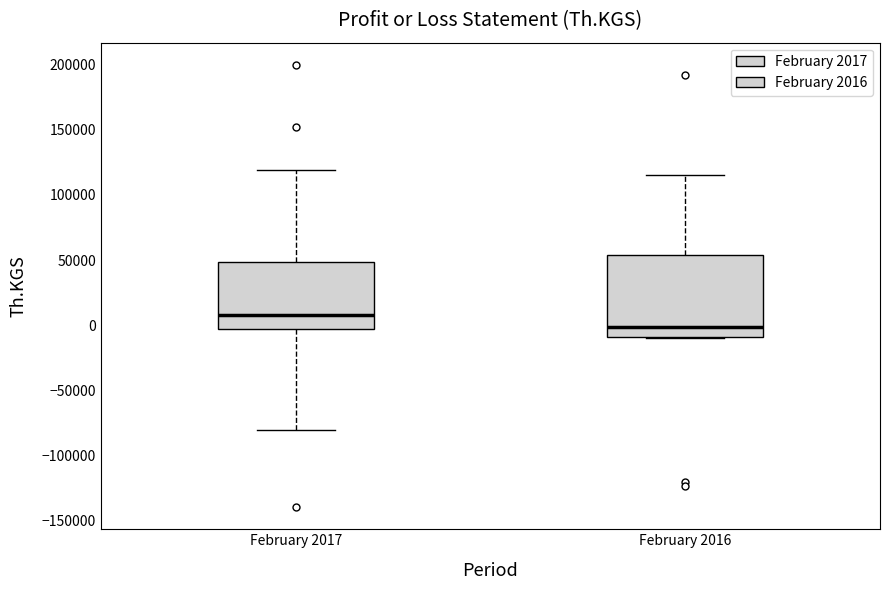

Where does the upper whisker of the box for February 2017 end on the y-axis? The values are not printed on the chart, so give them approximately, as read against the axis.

120000